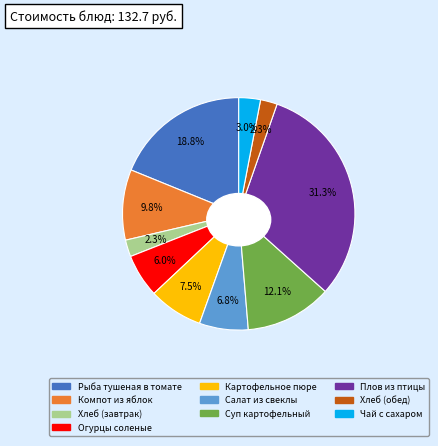

How many slices are in this pie chart?

10